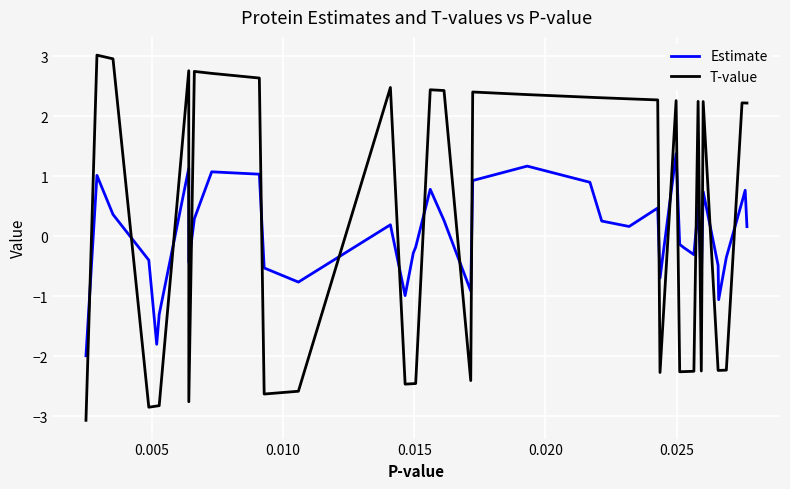

What is the minimum value shown in the chart?

-3.1